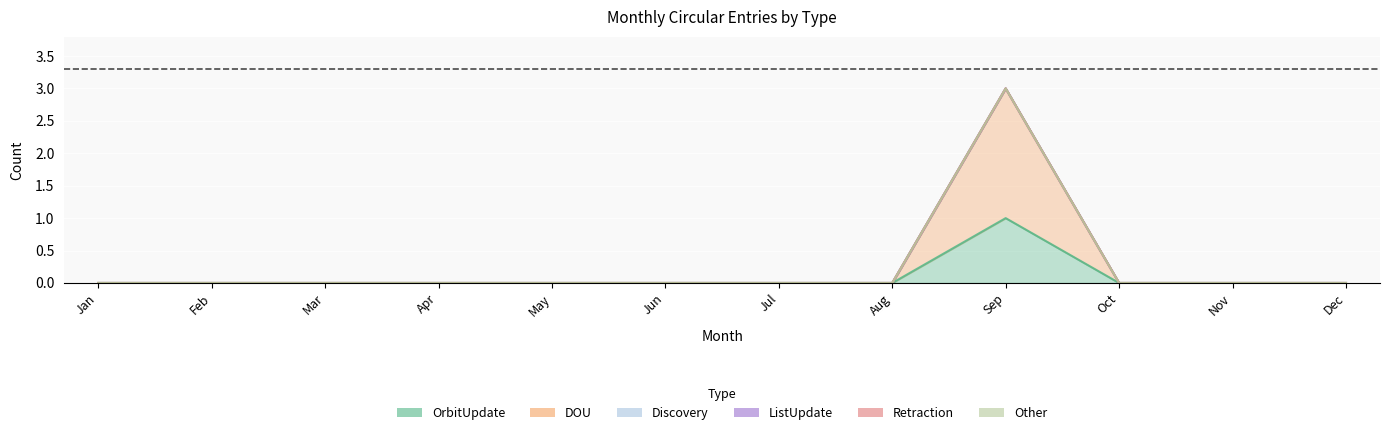

At how many categories does at least one series exceed 0?

1